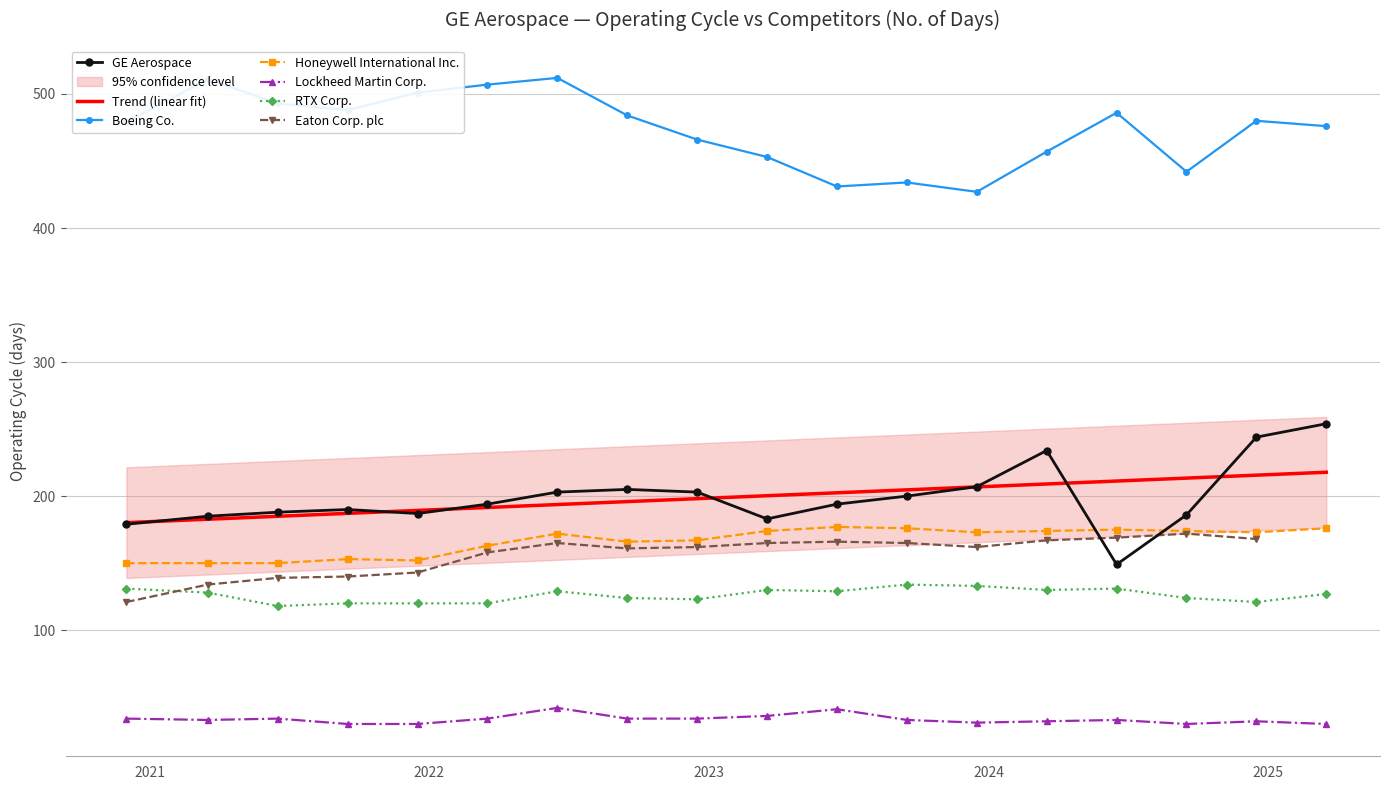

True or false: Lockheed Martin Corp. has a value of 52 at 2024-06-30.

False